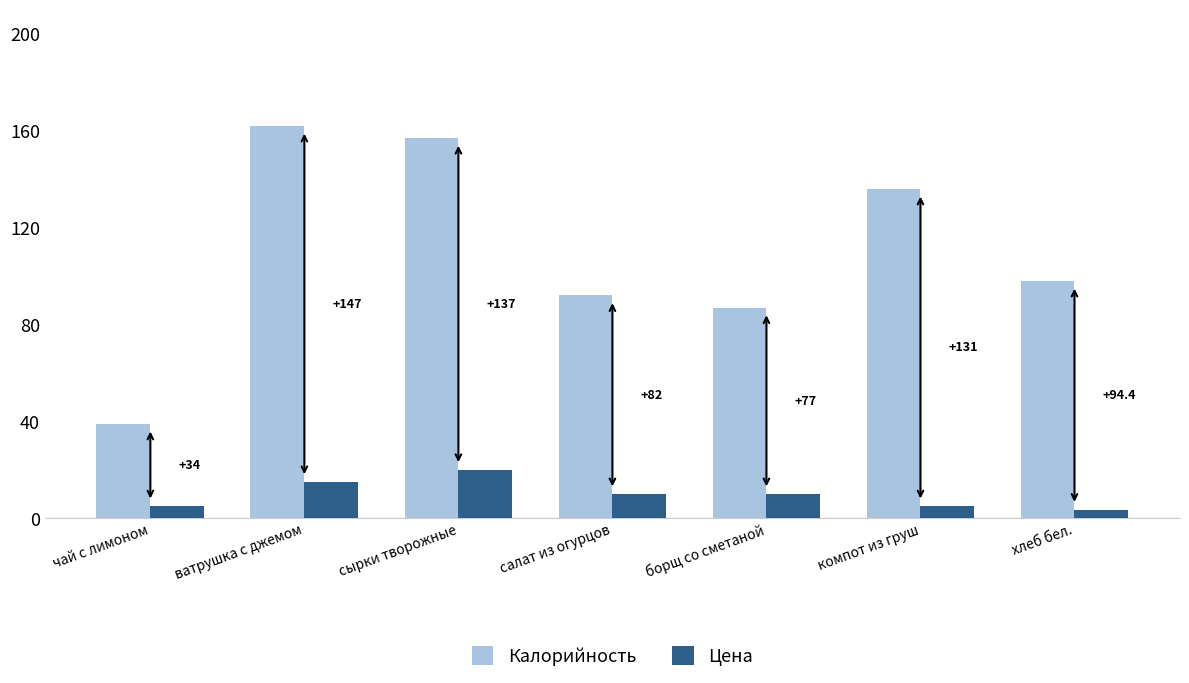

What is the approximate value of Калорийность at борщ со сметаной?

87.0